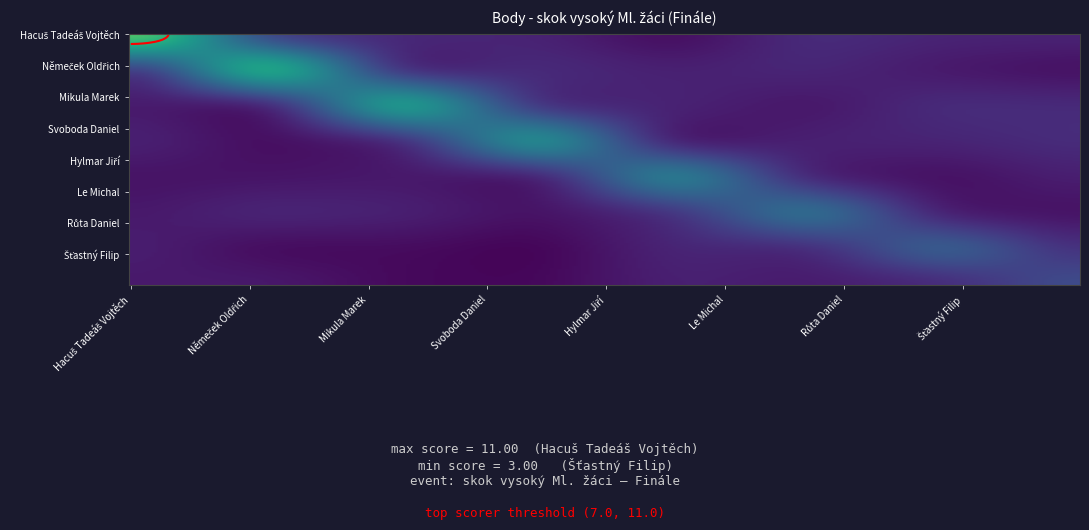

Which category has the lowest value across all series?

Němeček Oldřich